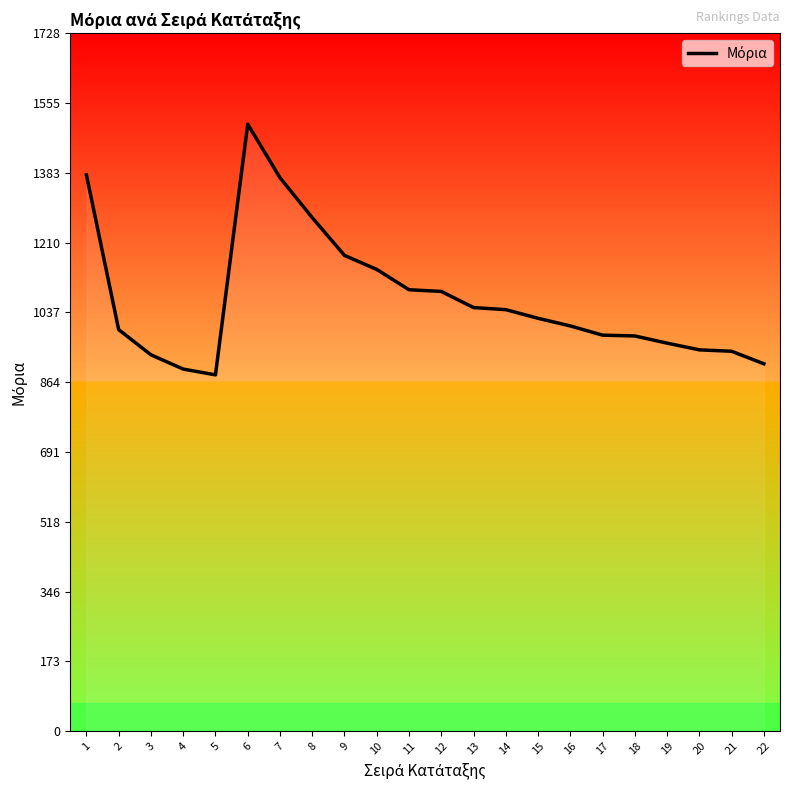

What is the greatest value displayed?

1502.8